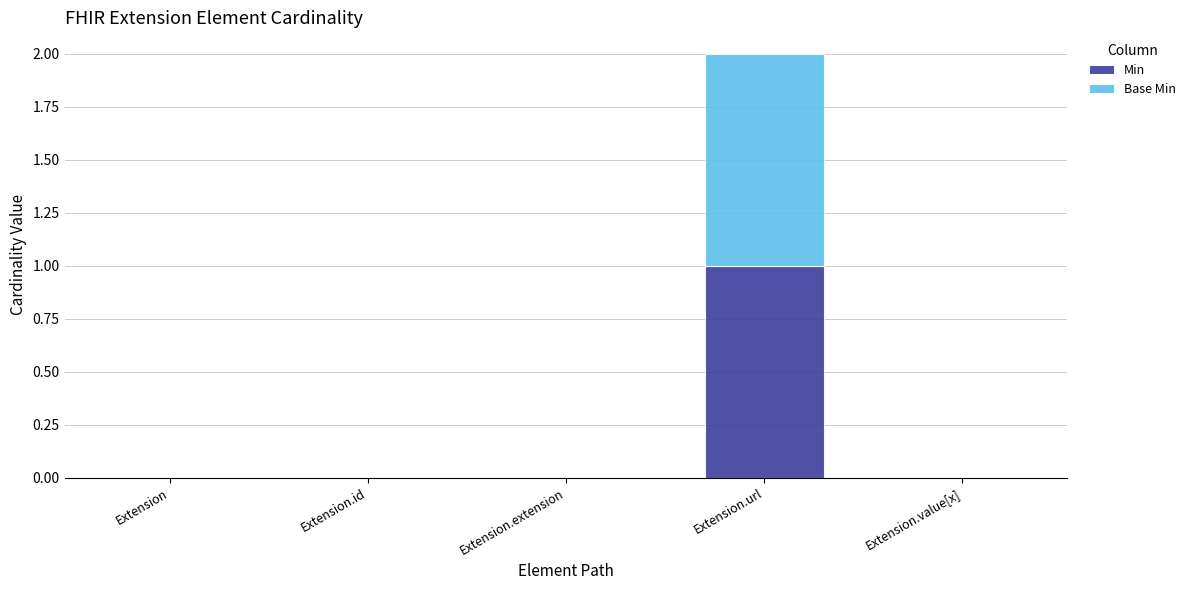

Is it true that Min equals 0 at Extension.id?

True